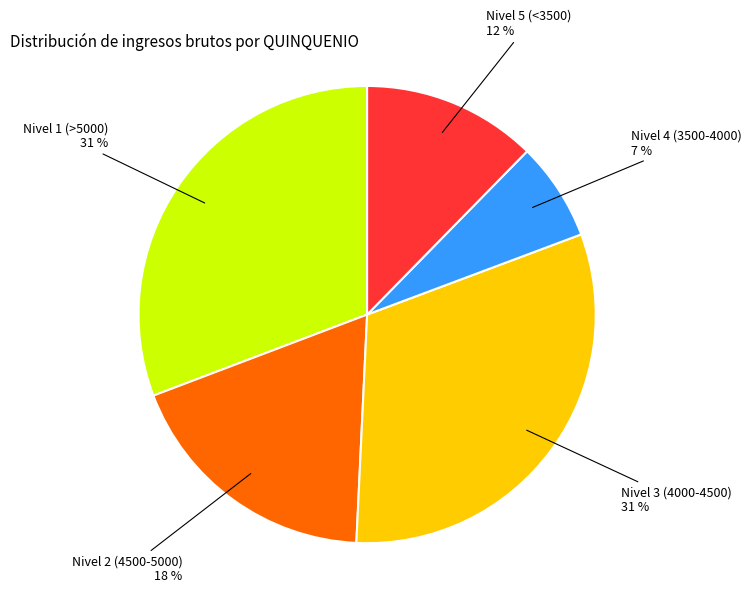

To the nearest percent, what is the difference between the largest and smallest slice percentages?

24%